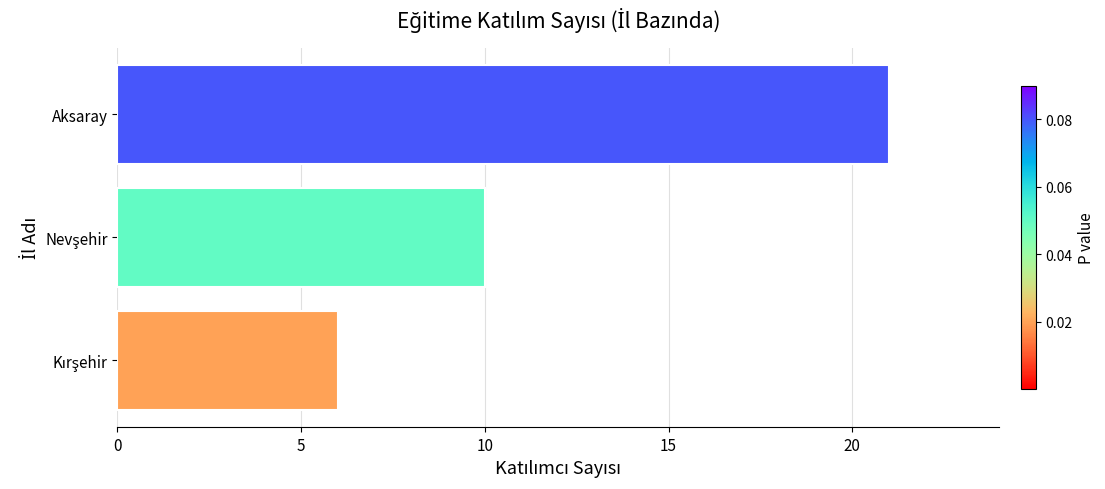

The value at Aksaray is 21. True or false?

True